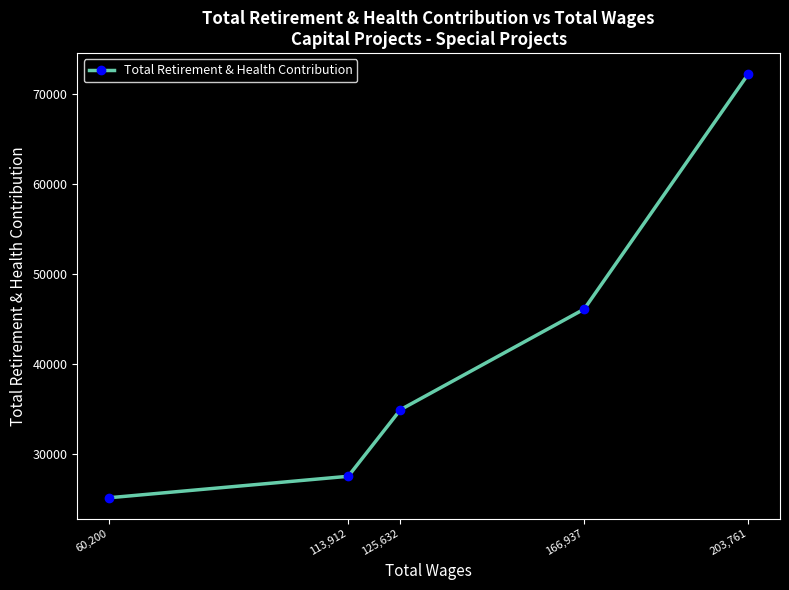

What is the difference between the values at 125,632 and 203,761?

37208